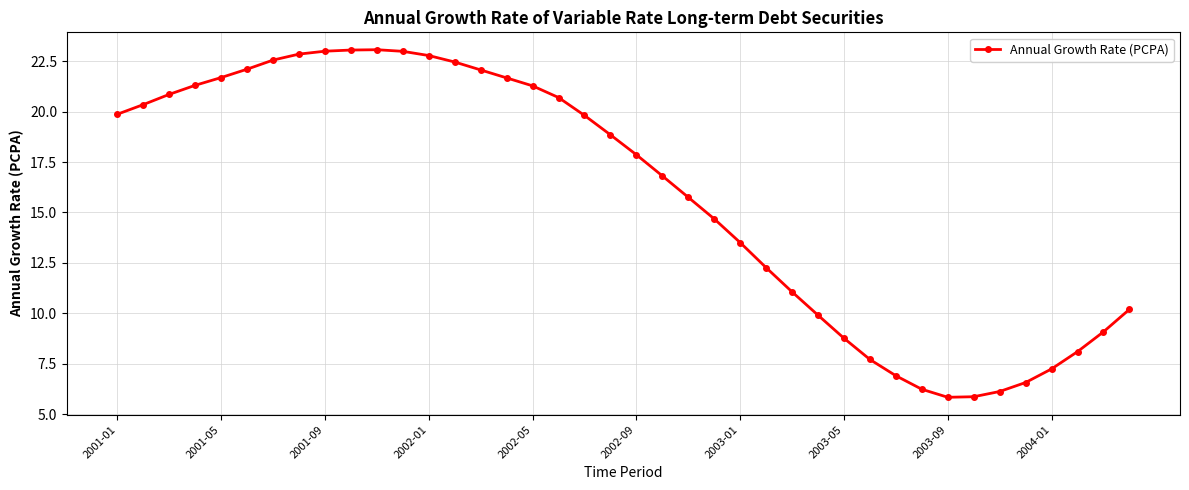

What is the smallest value displayed?

5.8